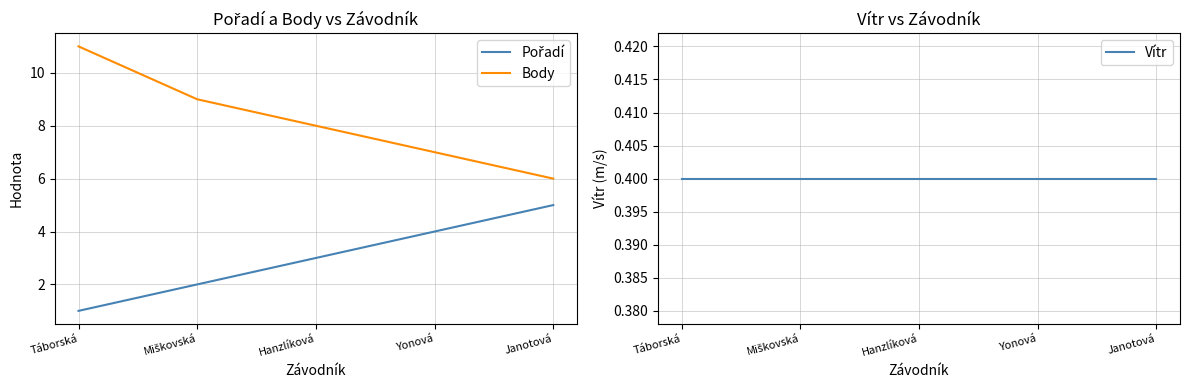

Reading right to left, extract all data points from this chart.

Pořadí: 5.0	4.0	3.0	2.0	1.0
Body: 6.0	7.0	8.0	9.0	11.0
Vítr: 0.4	0.4	0.4	0.4	0.4